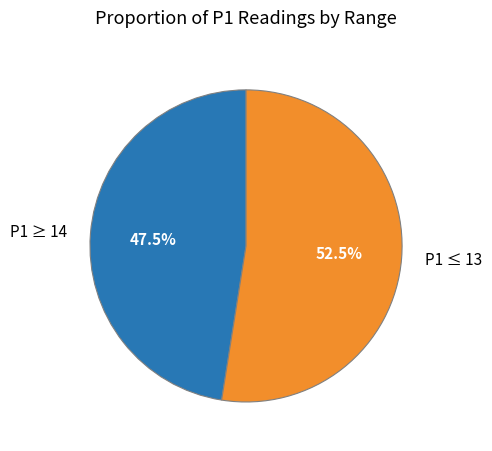

To the nearest percent, what is the difference between the largest and smallest slice percentages?

5%